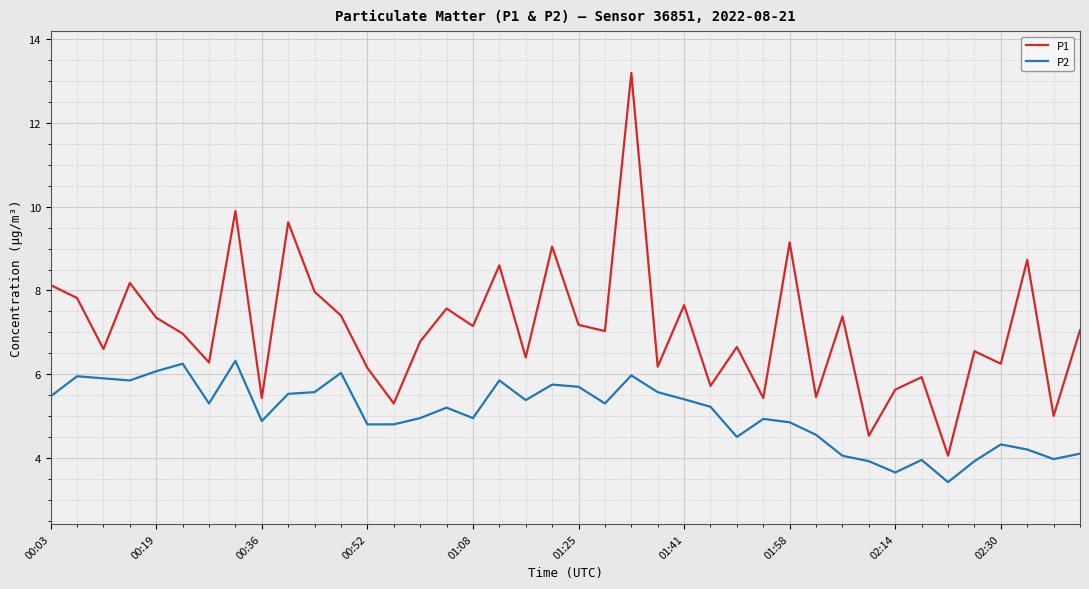

Which series has the largest total across all categories?

P1